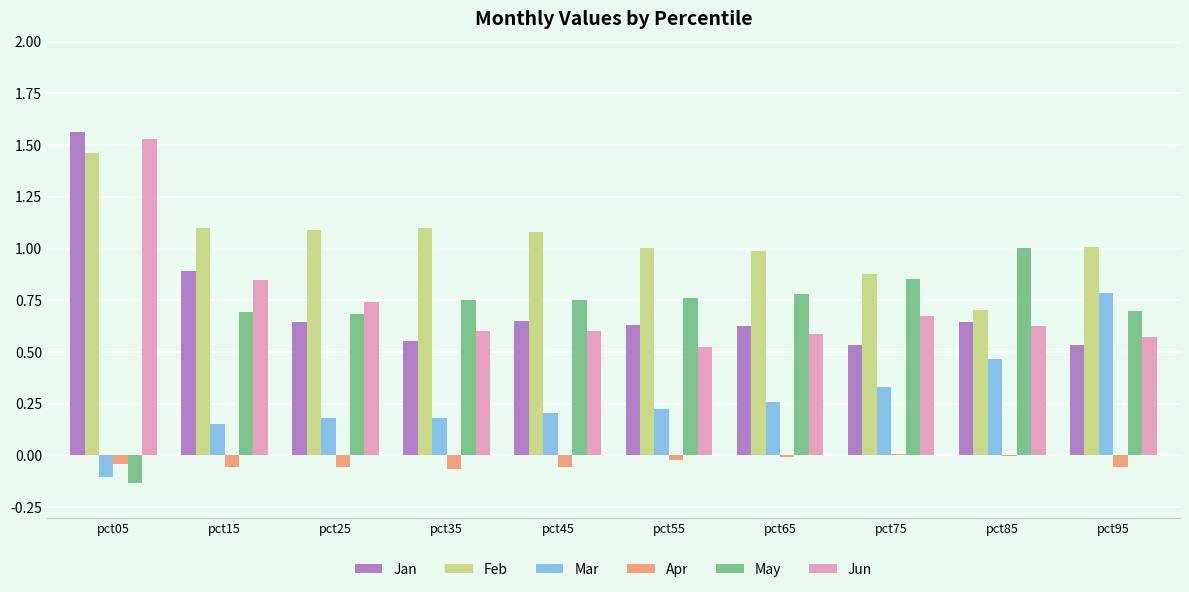

At which label does Jun reach its peak?

pct05